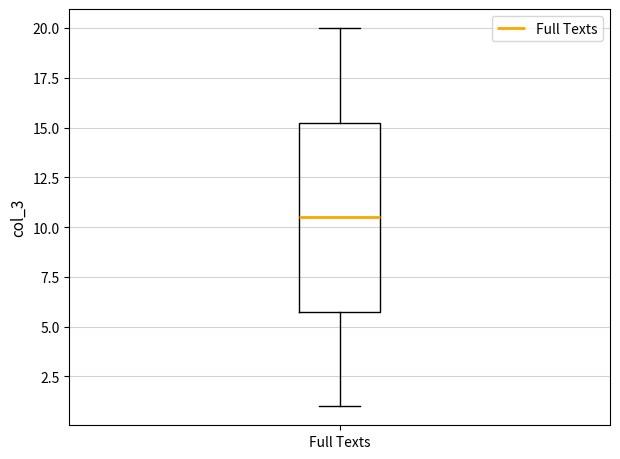

Transcribe this box plot: give where the median line is, the range the box spans, and where the two whiskers end, as read against the y-axis. The values are not printed on the chart, so give them approximately, as read against the axis.

median 10.5, box 6.0 to 15.5, whiskers 1.0 to 20.0